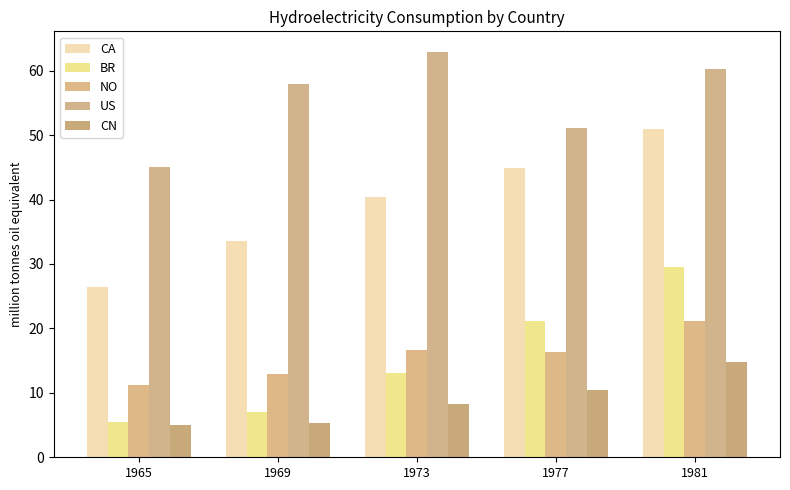

What is the maximum value for CA?

50.9